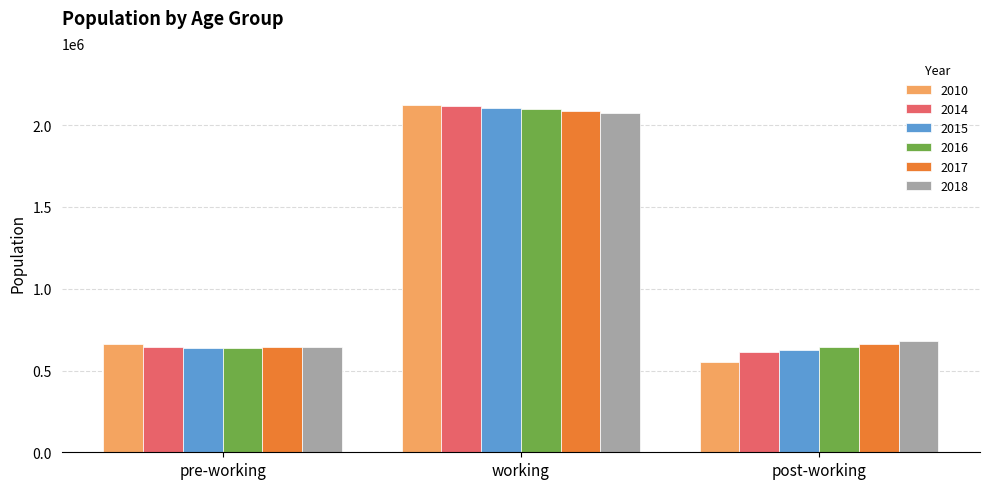

What is the highest value of the 2018 series?

2075196